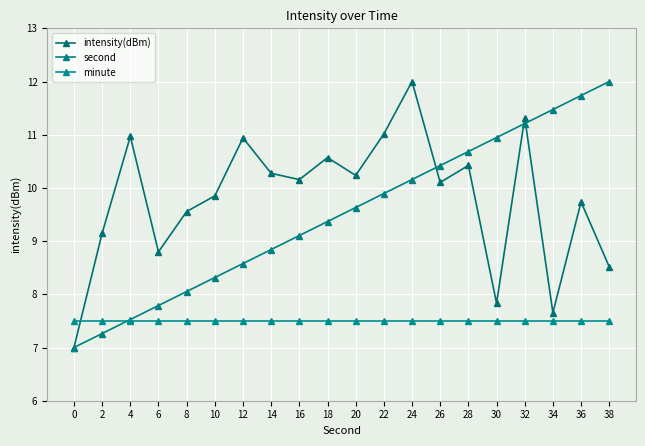

Which series ends up on top after the final intersection of second and minute?

second